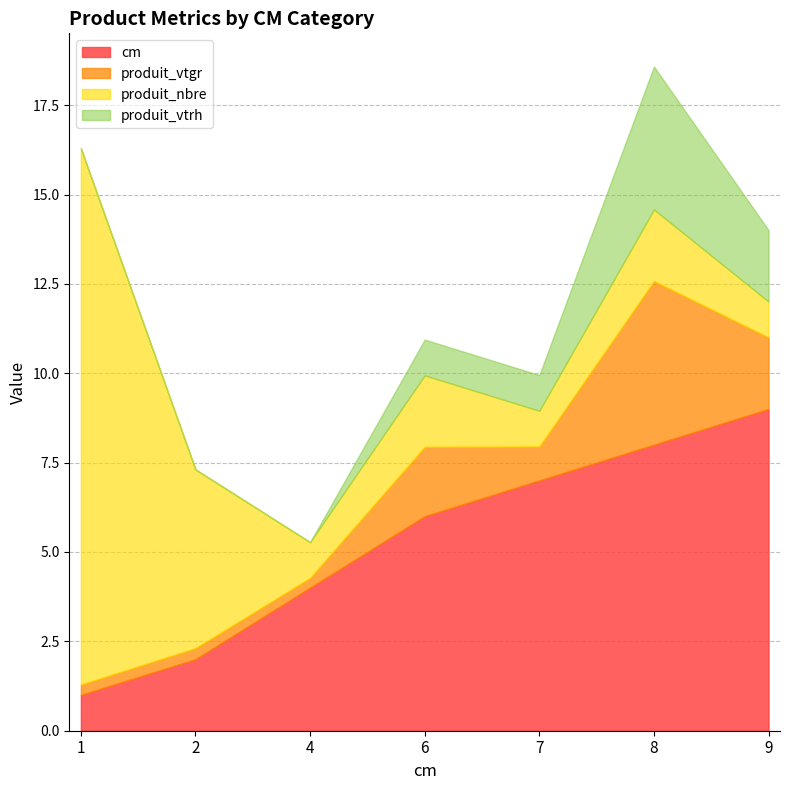

What is the minimum value for cm?

1.0